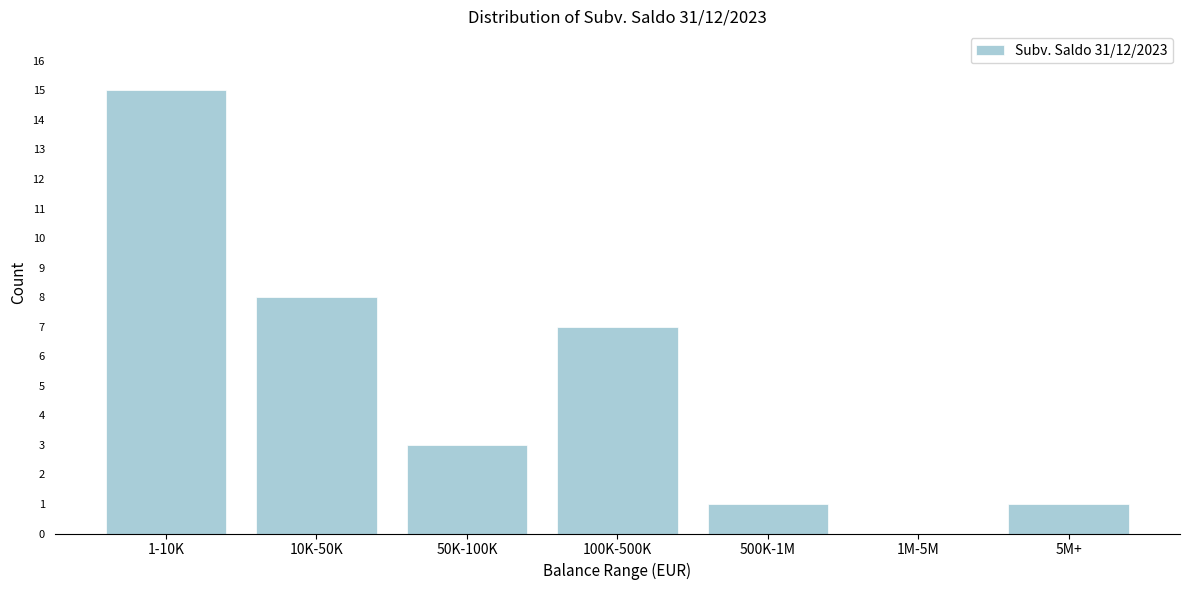

Reading left to right, what are all the values shown in this chart?

1-10K=15	10K-50K=8	50K-100K=3	100K-500K=7	500K-1M=1	1M-5M=0	5M+=1